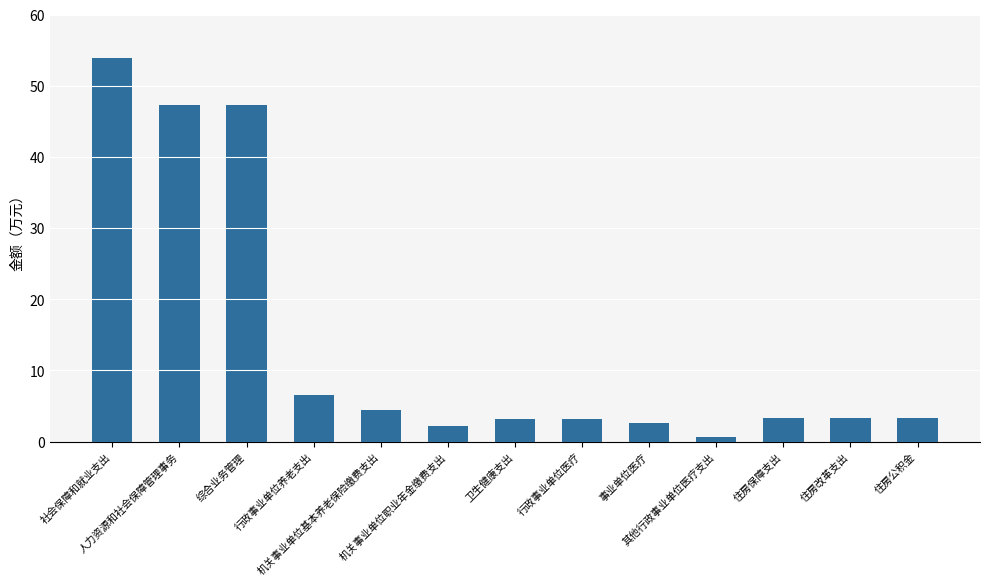

What is the average value?

13.9